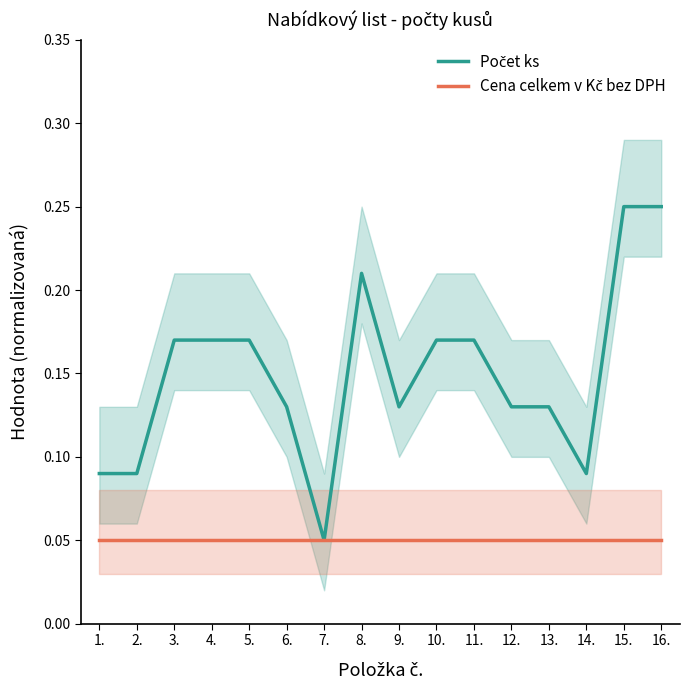

What is the label of the 6th point from the left?

6.